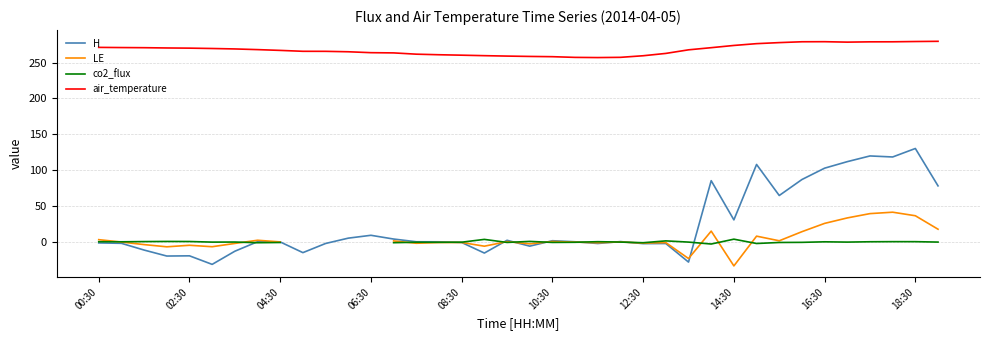

True or false: air_temperature and H cross at least once.

False